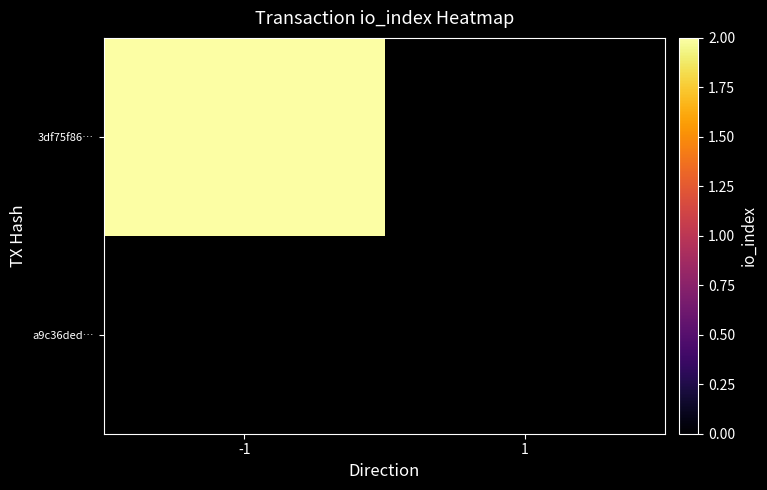

Which series has the largest range (max minus min)?

3df75f867be87ce7e25ba5b7ddbd3b54e49d2f1